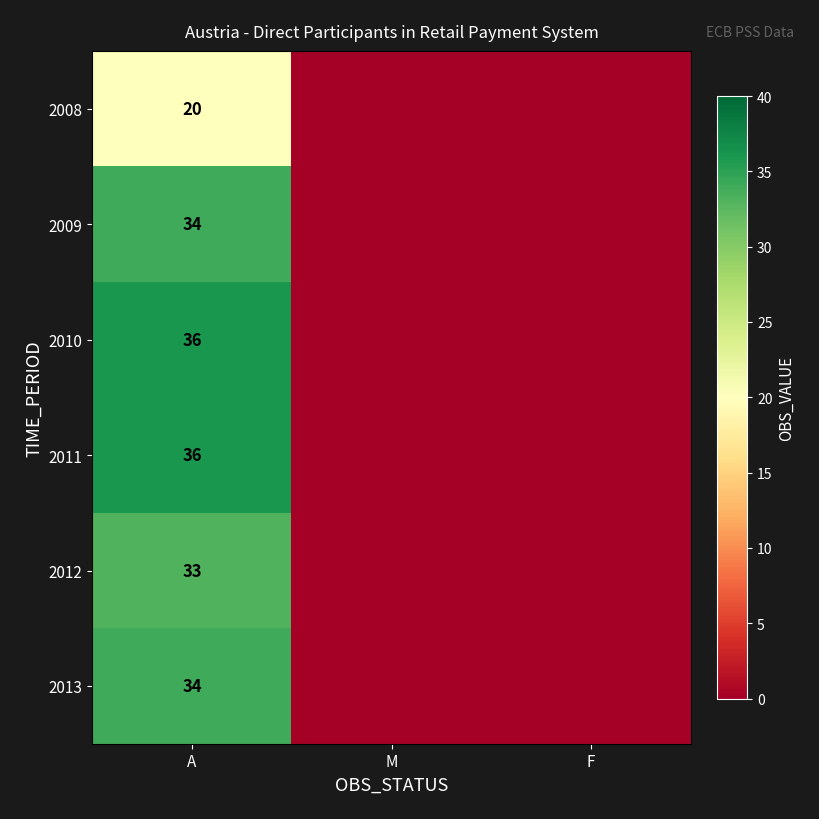

How many categories are shown in the chart?

3